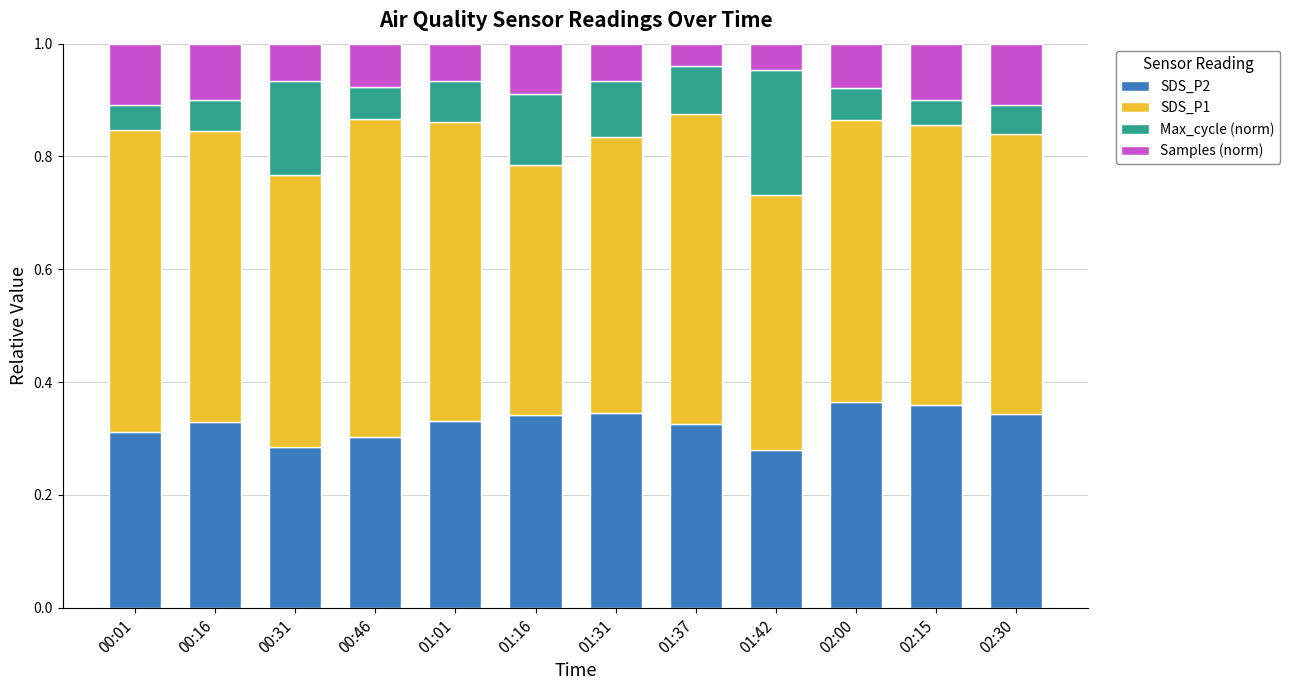

Does the chart contain stacked bars?

Yes